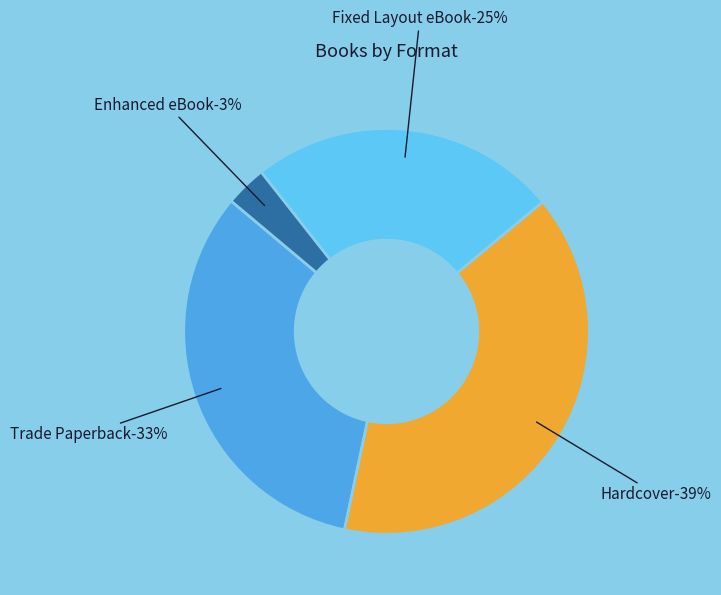

To the nearest percent, what percentage of the pie is Hardcover?

39%